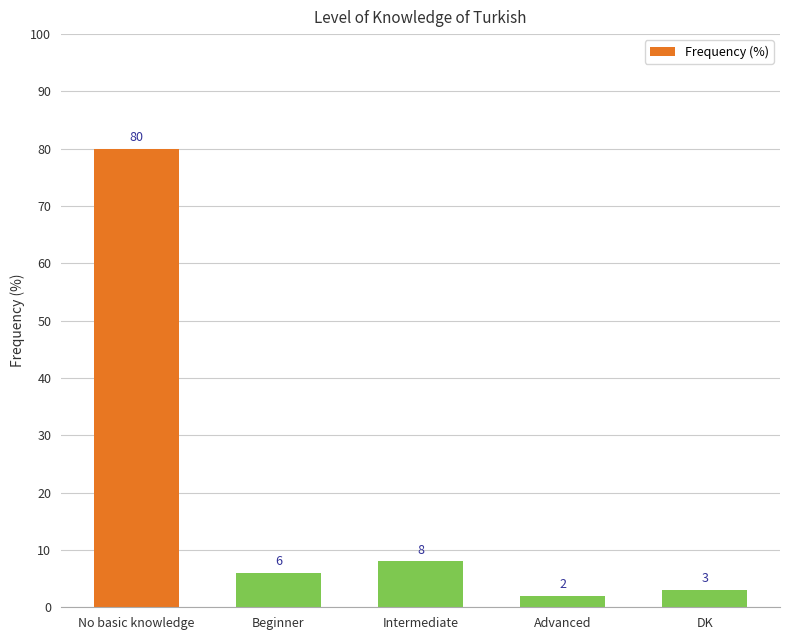

How many bars are there in total?

5